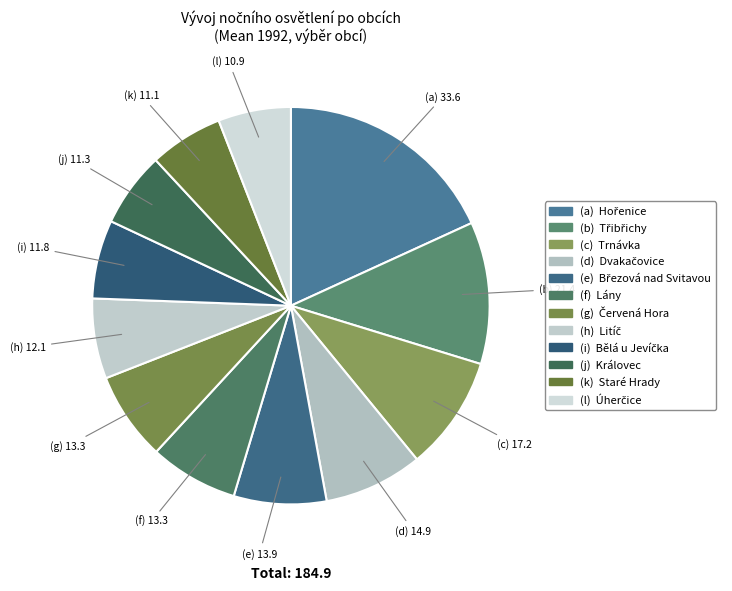

Count the number of slices in the pie.

12